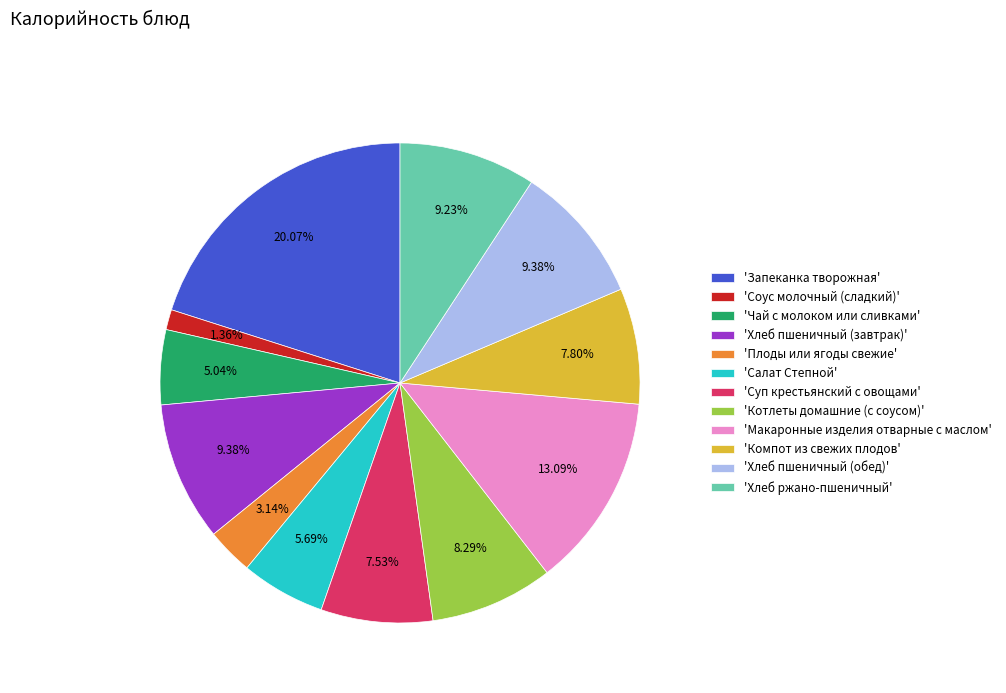

Is the sum of 'Суп крестьянский с овощами' and 'Чай с молоком или сливками' greater than half?

No